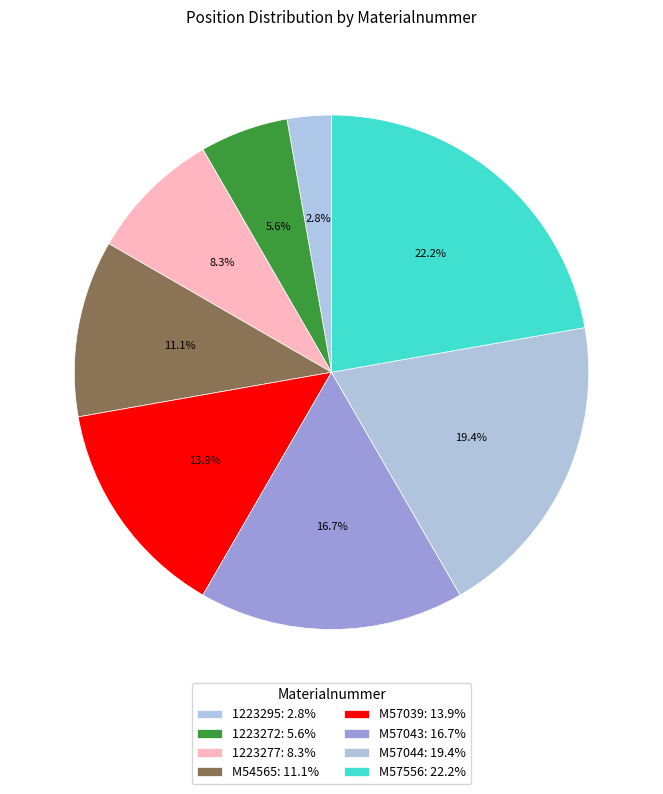

Between 1223295 and 1223272, which is larger?

1223272